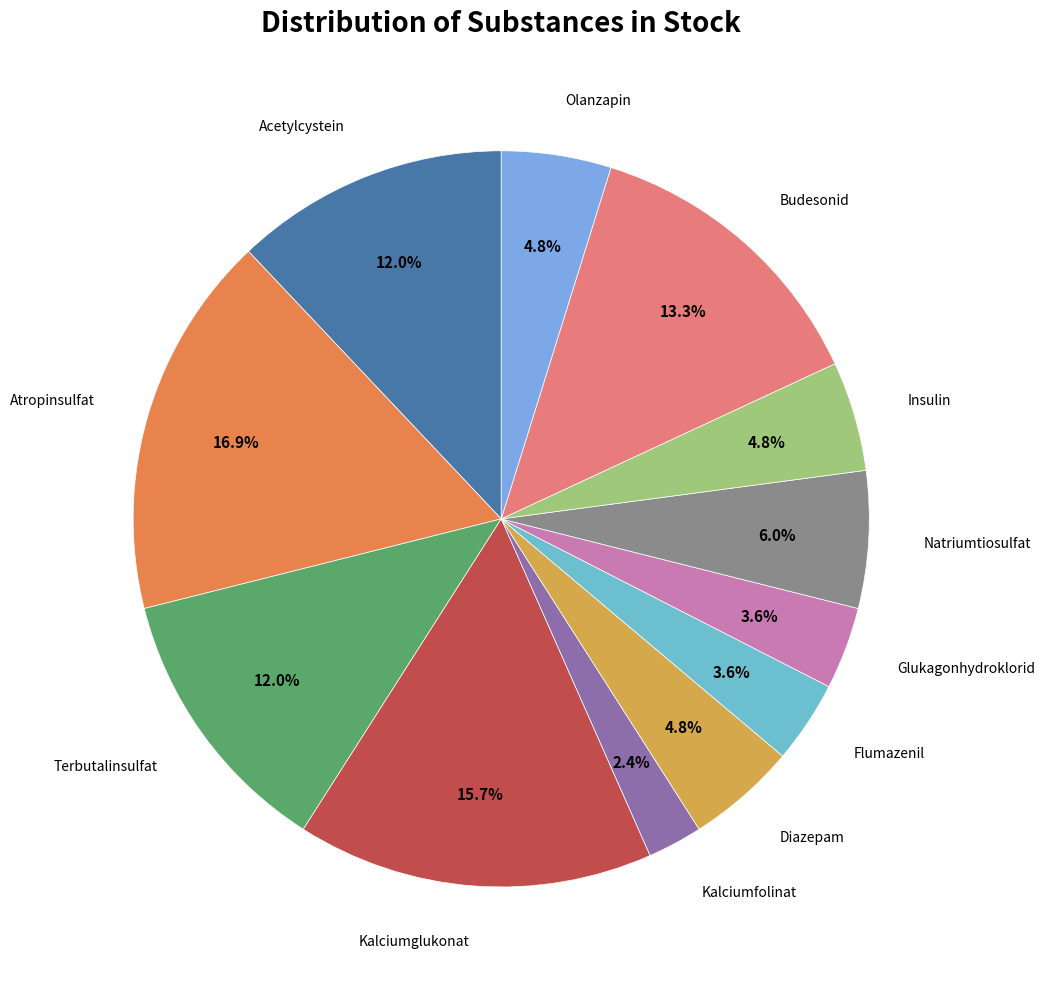

To the nearest percent, what is the difference between the Atropinsulfat and Budesonid slice percentages?

4%